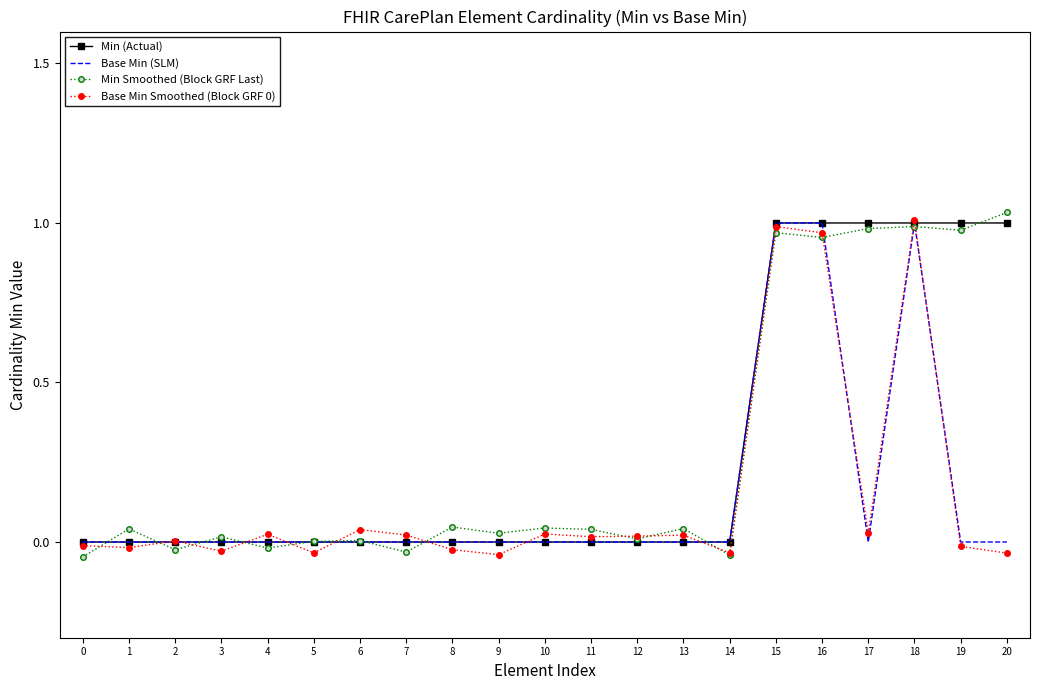

Which category has the highest value in the Min Smoothed (Block GRF Last) series?

20